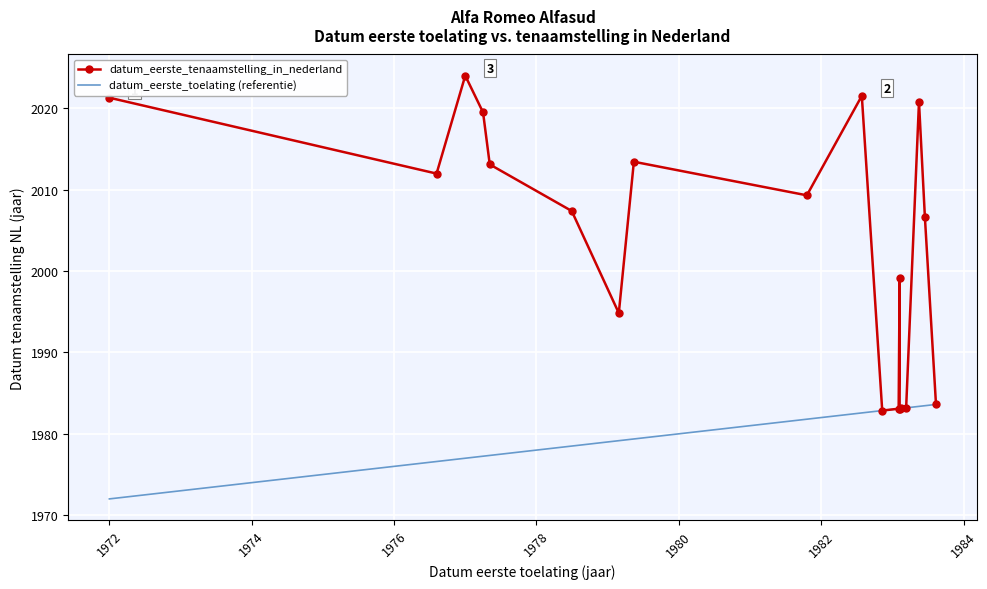

True or false: datum_eerste_tenaamstelling_in_nederland and datum_eerste_toelating (referentie) intersect in this chart.

False